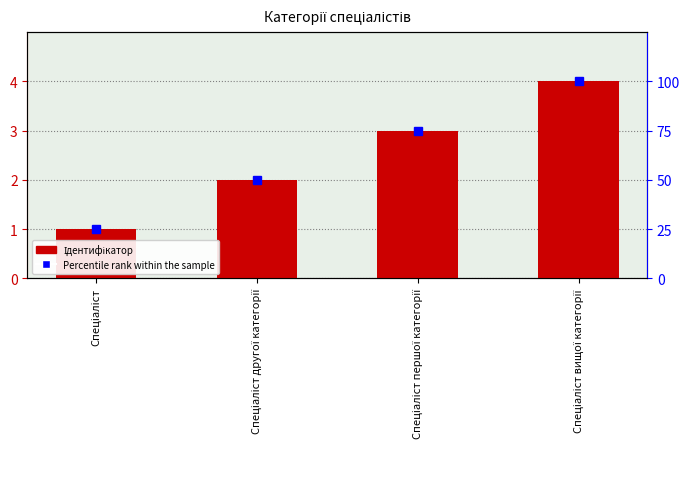

Which series changed the most between Спеціаліст and Спеціаліст другої категорії?

Percentile rank